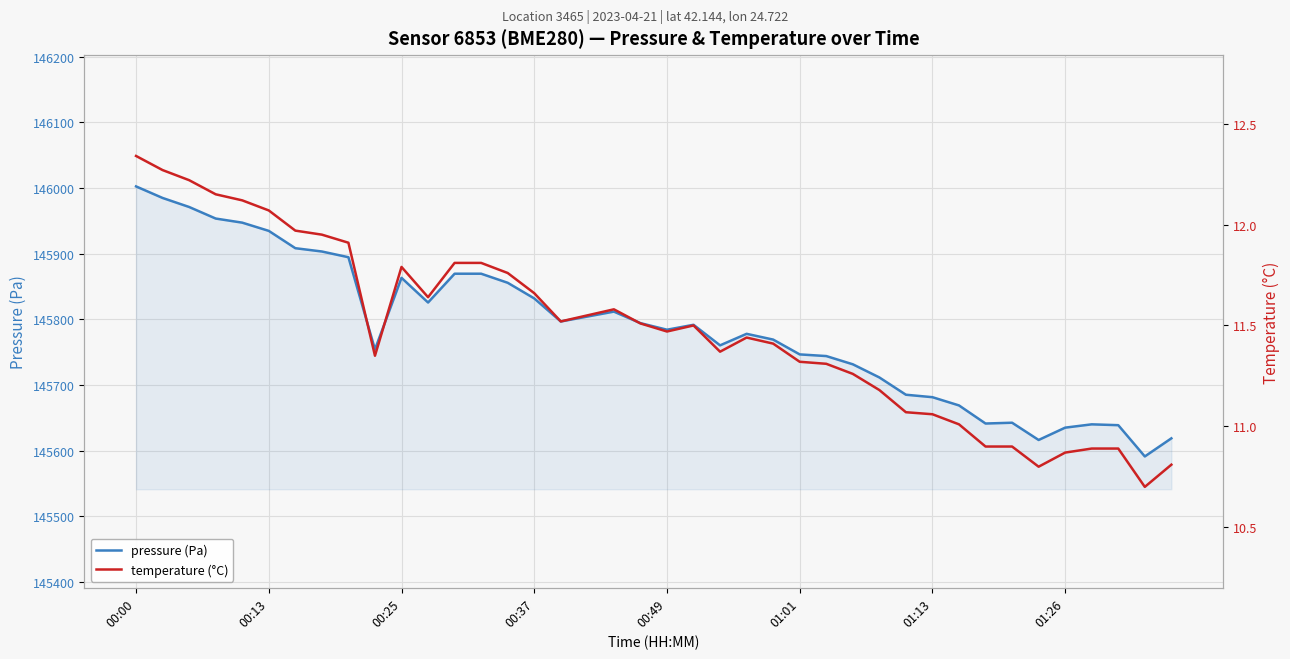

Which series has the widest spread of values?

pressure (Pa)